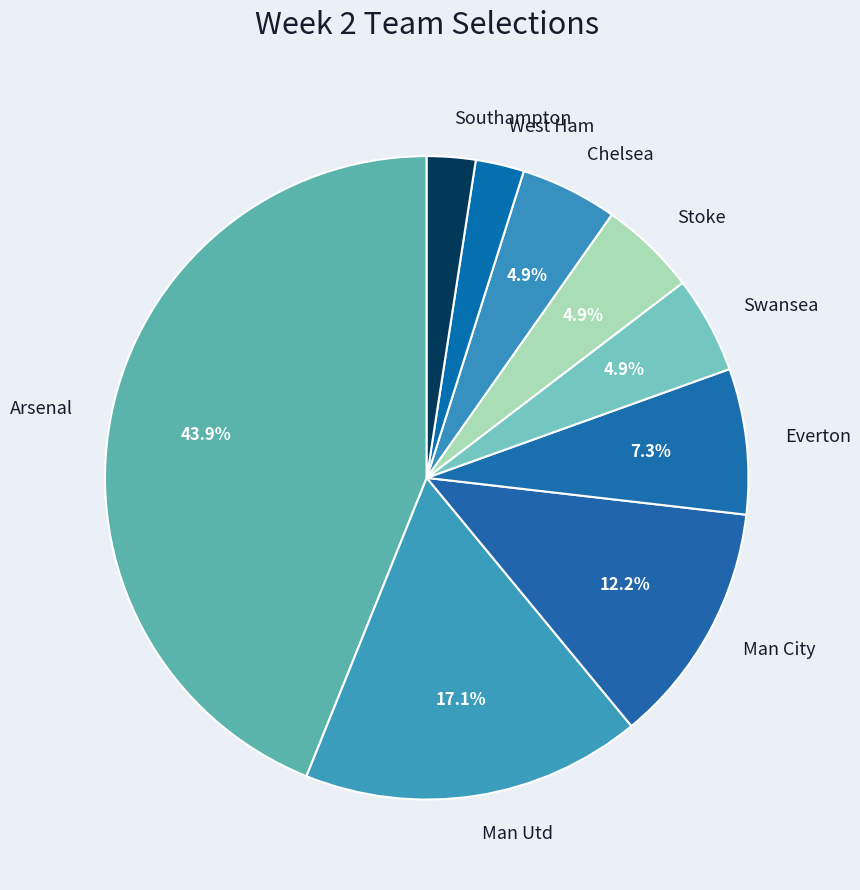

What portion of the pie excludes Arsenal?

56.1%